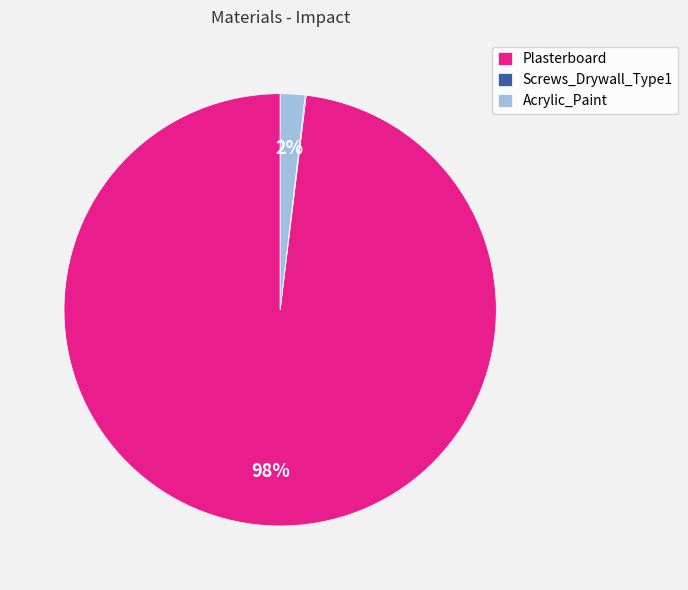

To the nearest percent, what is the difference between the largest and smallest slice percentages?

98%